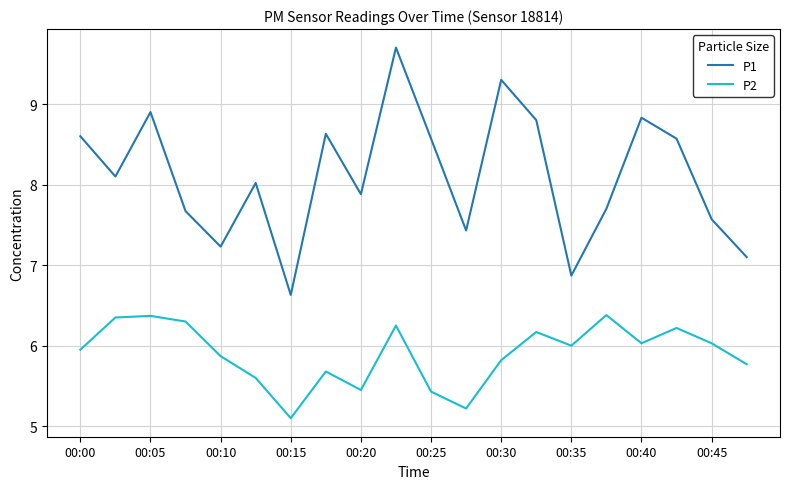

What is the difference between the maximum and minimum values in the P1 series?

3.1